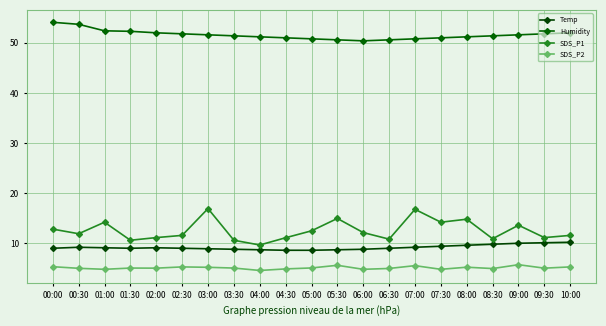

What is the spread (max minus min) of values at 04:00?

46.6